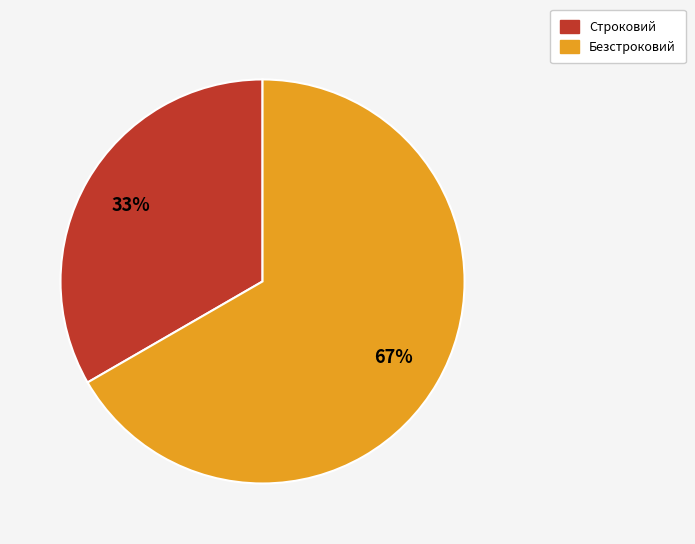

What is the ratio of the value at Строковий to the value at Безстроковий?

0.5